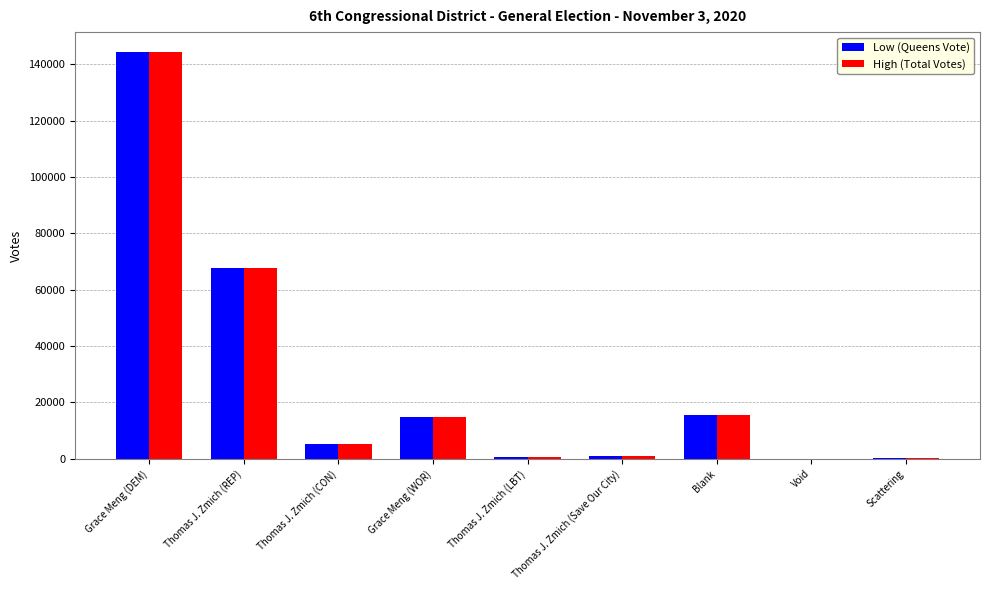

Are the bars horizontal?

No